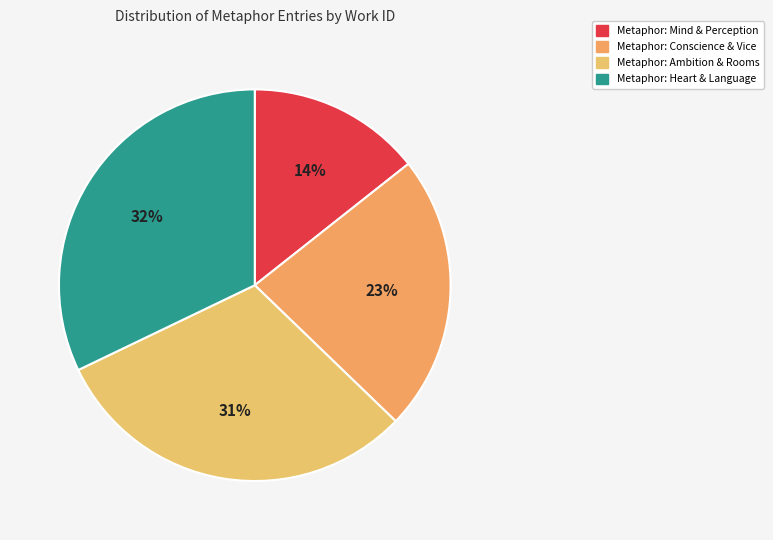

Count the number of slices in the pie.

4